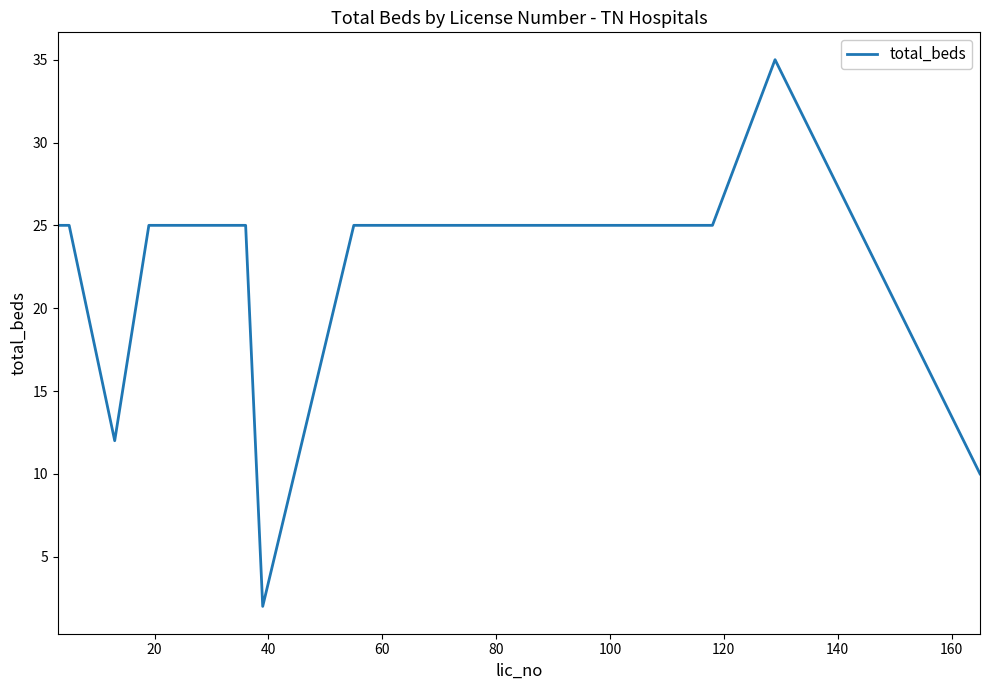

What is the minimum value shown in the chart?

2